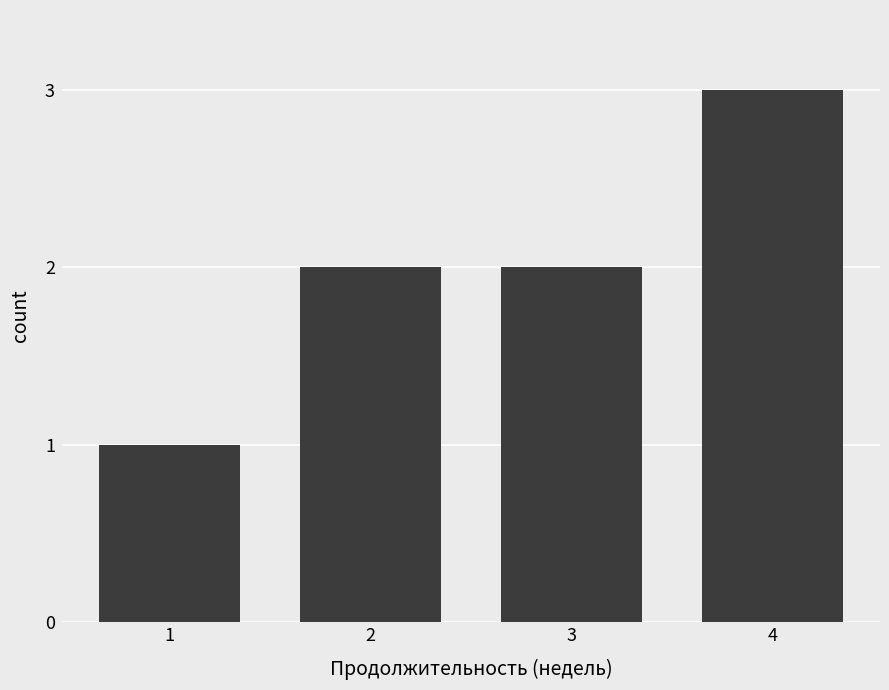

Reading left to right, extract all data points from this chart.

1	2	2	3